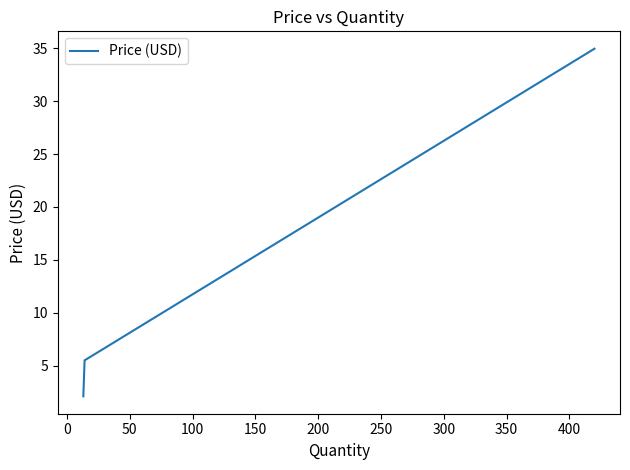

What is the sum of all values?

42.6